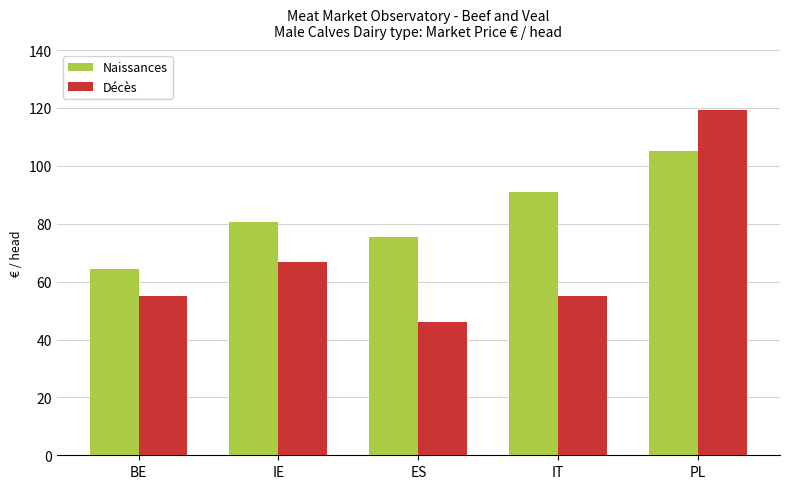

What position from the right is BE?

5